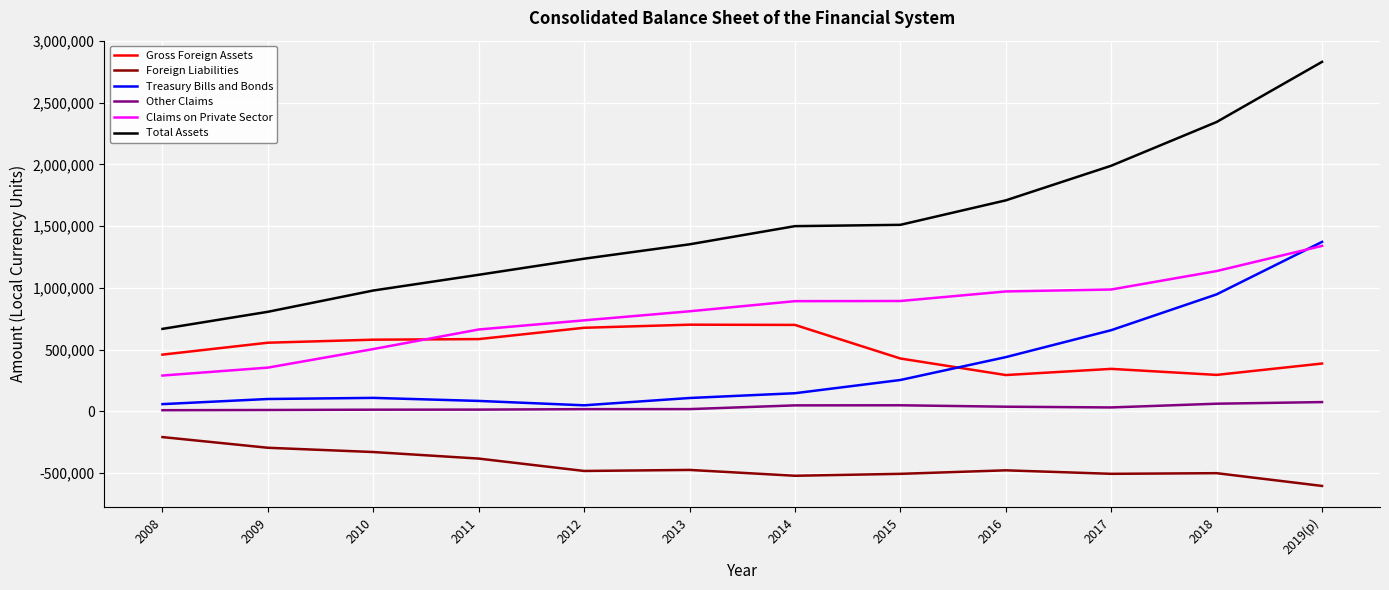

Which series has the largest range (max minus min)?

Total Assets